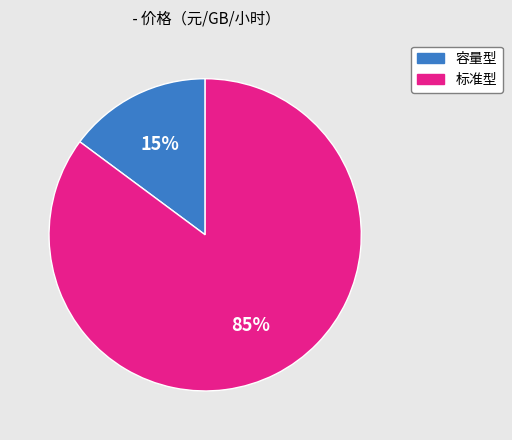

Count the number of slices in the pie.

2